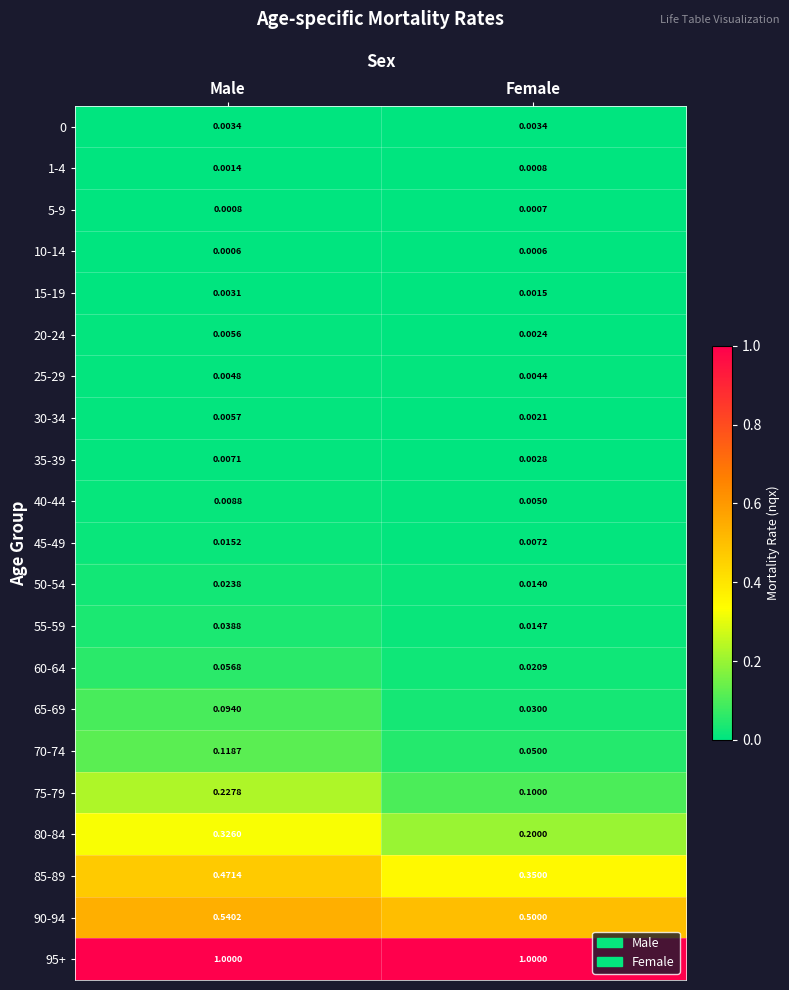

At which category is the sum across all series the highest?

Male